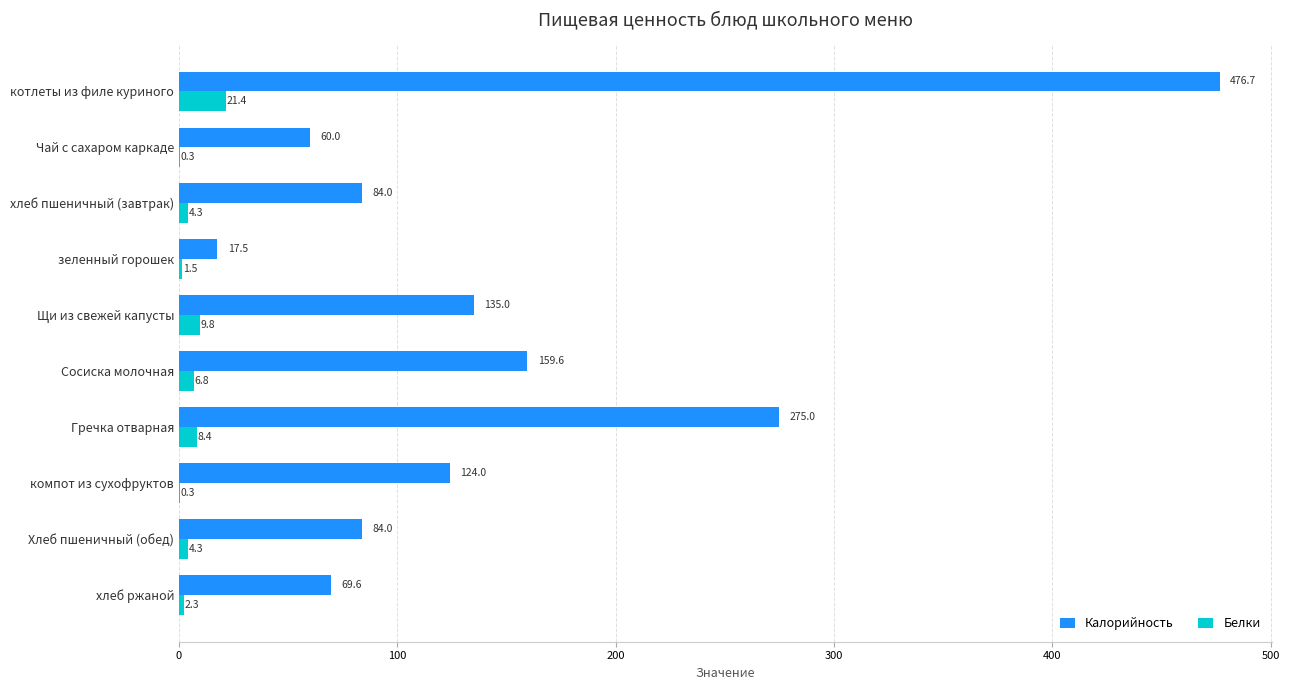

What are all the series names shown in the legend?

Калорийность, Белки